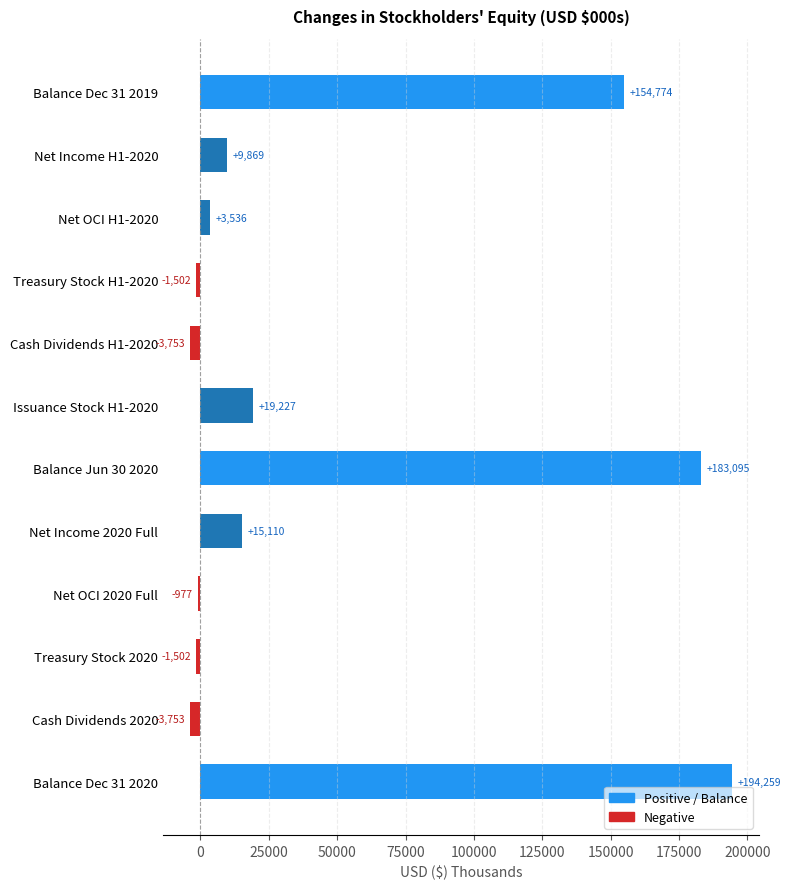

Where is the data nearest to the value 95253?

Balance Dec 31 2019